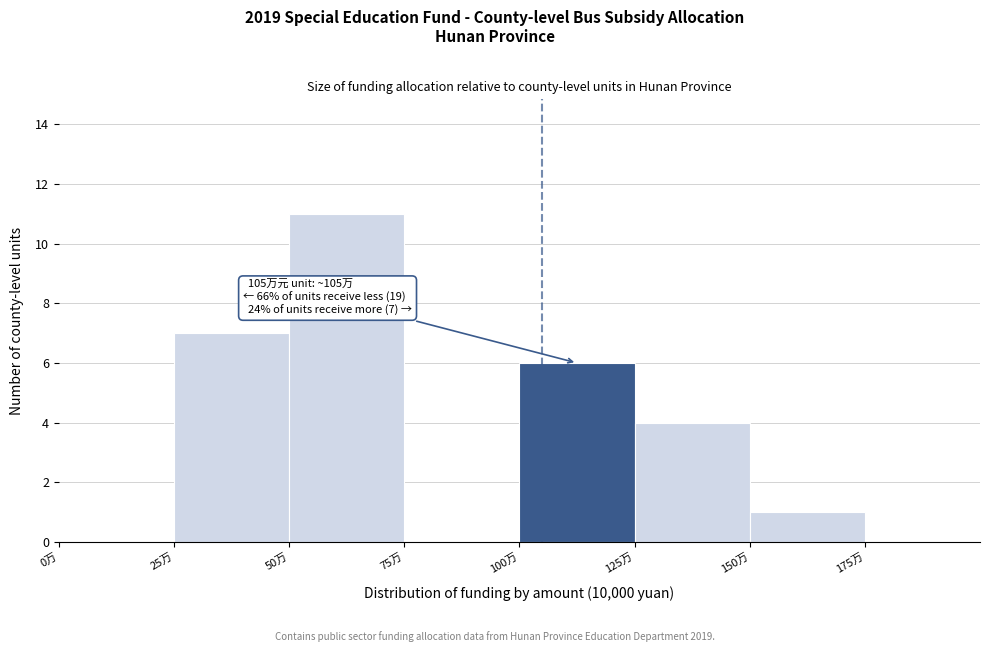

Over which range of the x-axis is the bar tallest?

50 to 75